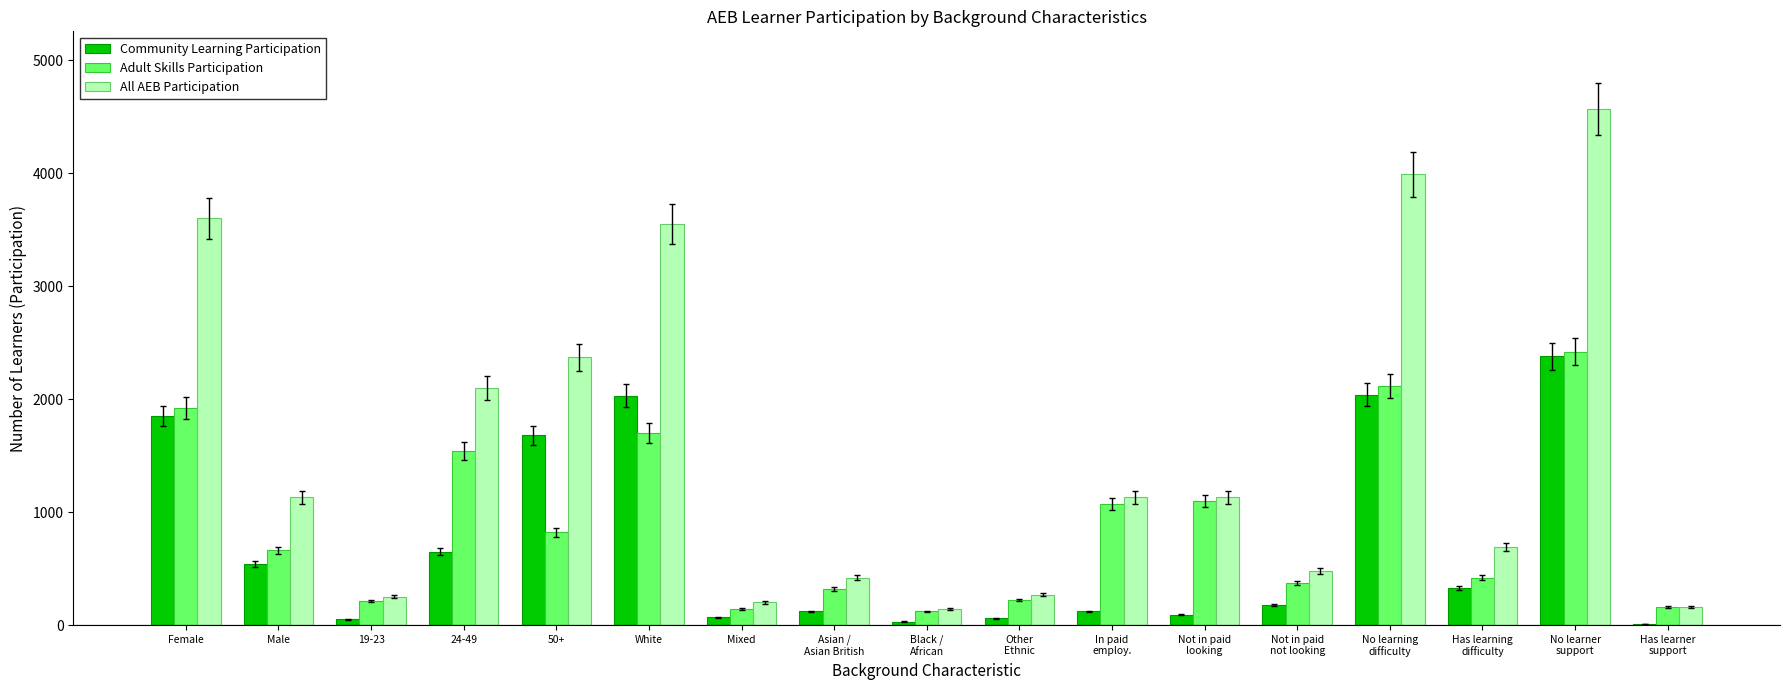

Between 50+ and Mixed, which series saw the biggest shift?

All AEB Participation